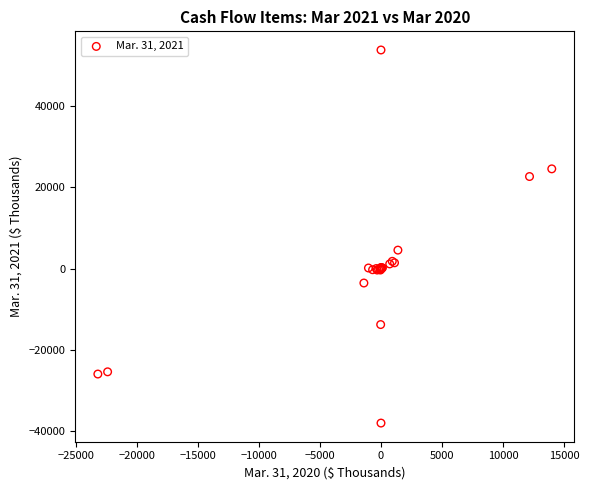

What Y value in the scatter plot is closest to 7862?

4521